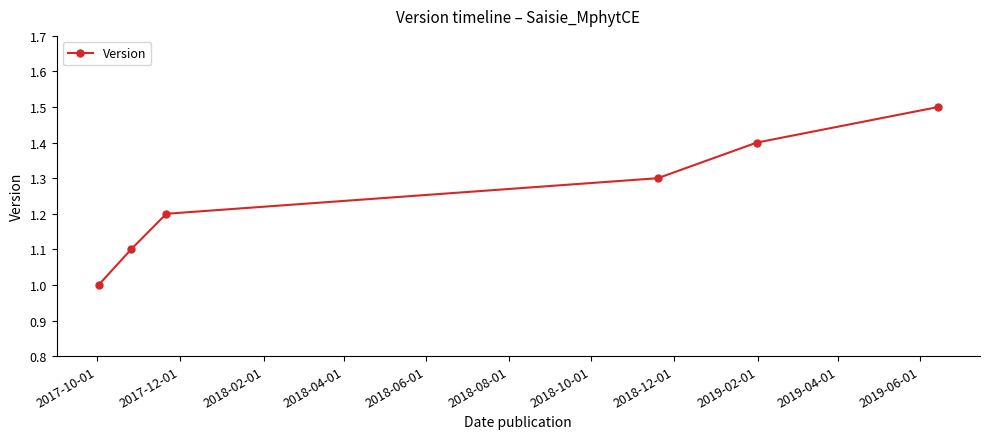

What is the value of the 3rd point from the left?

1.2